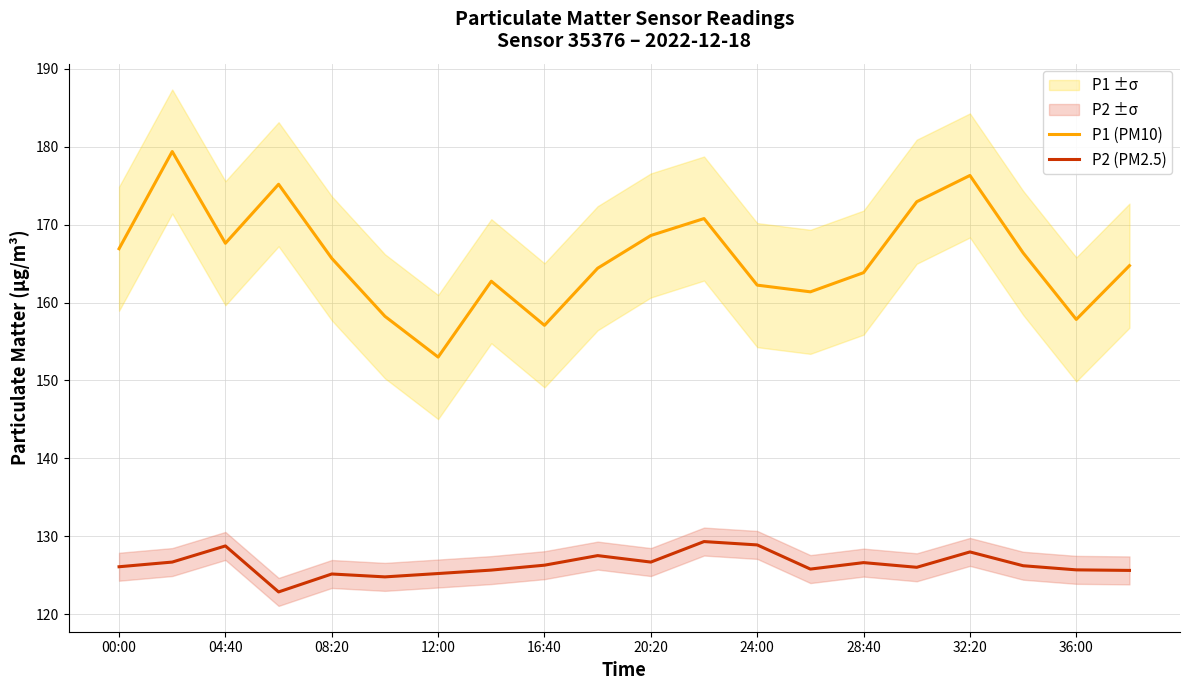

What is the lowest value of the P2 (PM2.5) series?

122.9